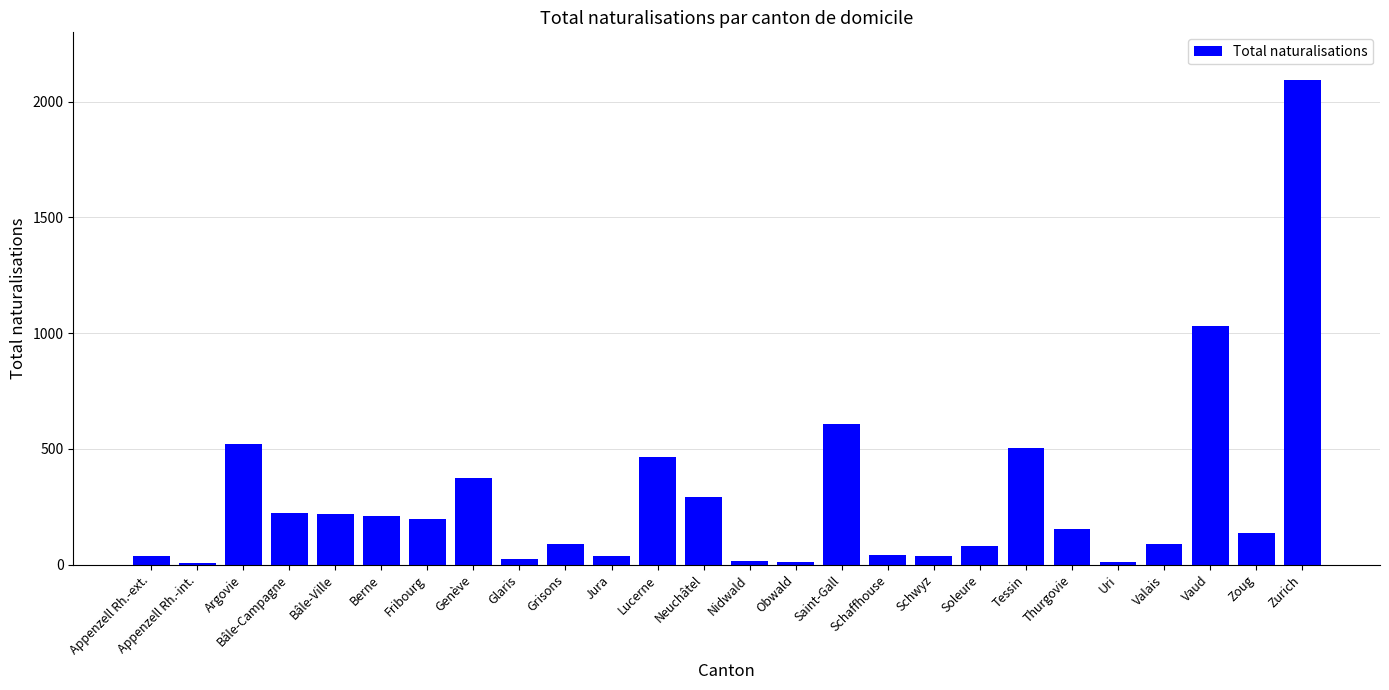

Count the number of data series in this chart.

1